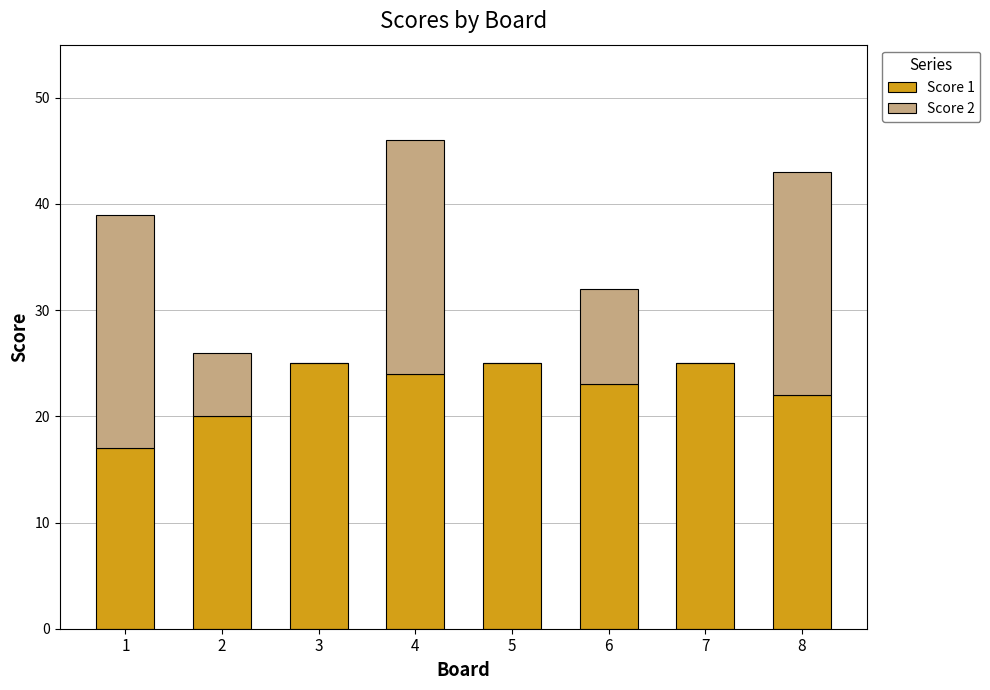

How many Score 1 values are between 22 and 25?

6